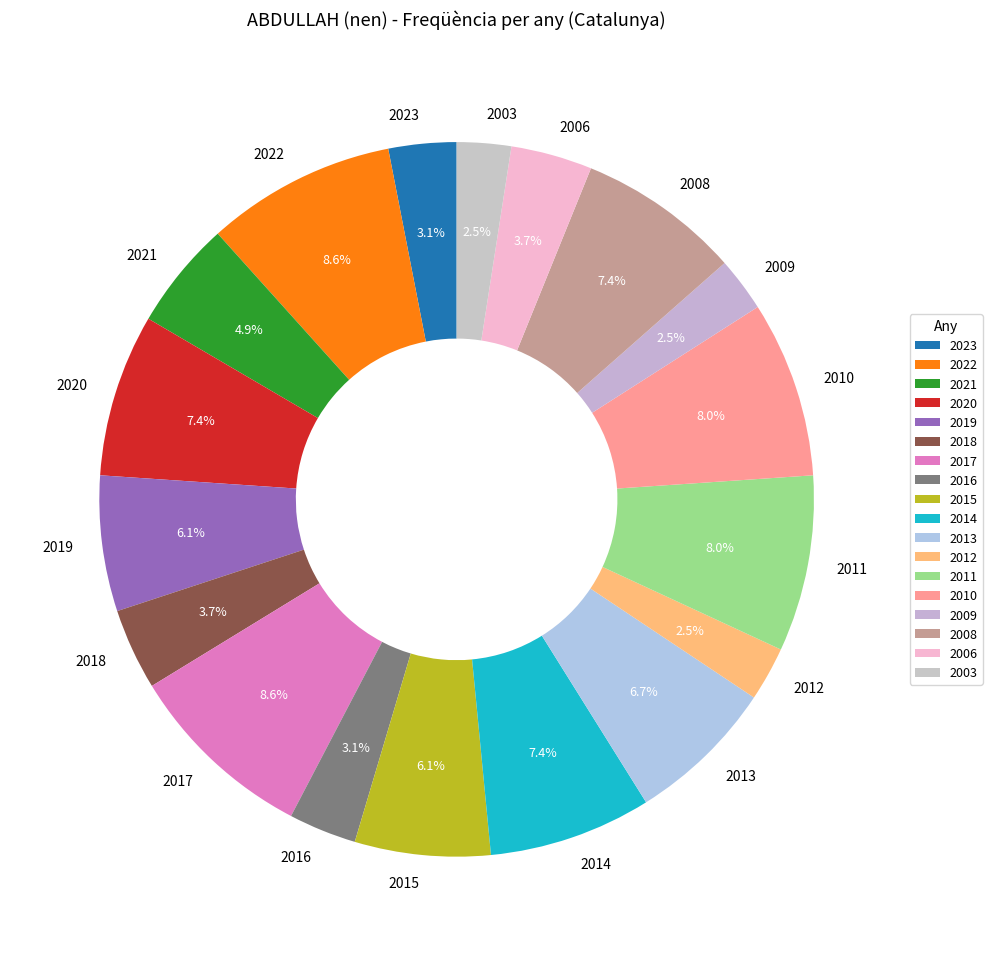

Combined, do 2003 and 2011 account for over 50%?

No